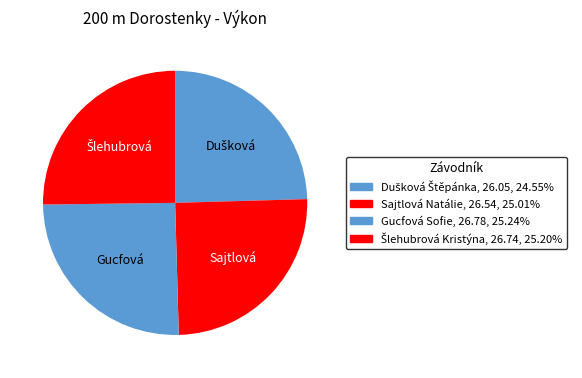

Is Gucfová Sofie the majority of the pie?

No